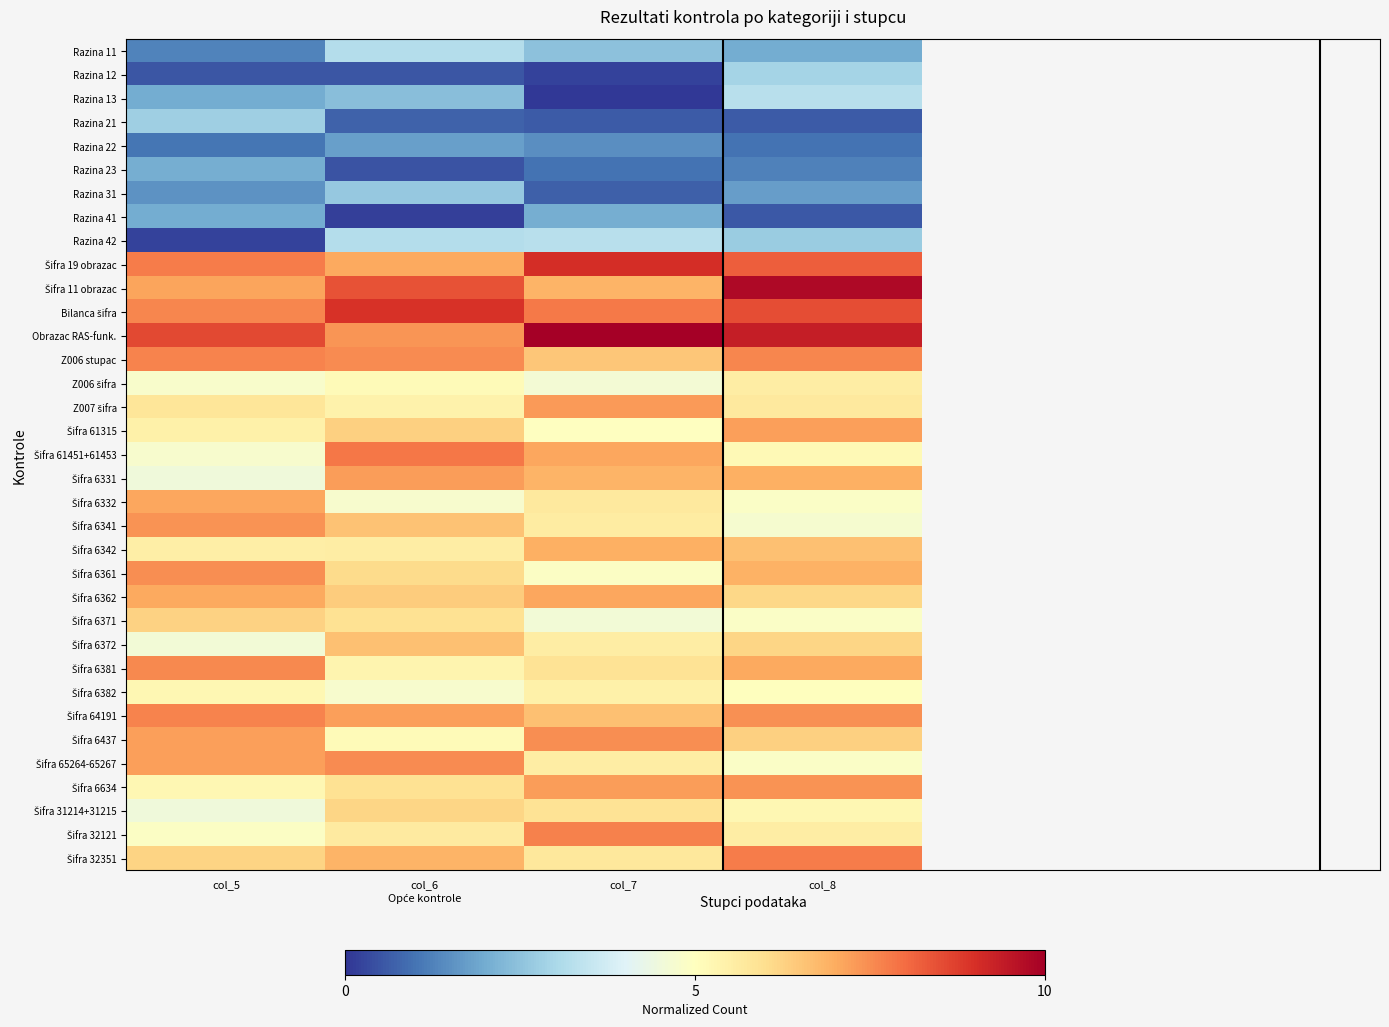

Rank the series at col_6 from lowest to highest value.

Razina 41, Razina 23, Razina 12, Razina 21, Razina 22, Razina 13, Razina 31, Razina 42, Razina 11, Šifra 6332, Šifra 6382, Šifra 6437, Z006 šifra, Šifra 6381, Z007 šifra, Šifra 6342, Šifra 32121, Šifra 6634, Šifra 6371, Šifra 6361, Šifra 31214+31215, Šifra 61315, Šifra 6362, Šifra 6341, Šifra 6372, Šifra 32351, Šifra 19 obrazac, Šifra 64191, Šifra 6331, Obrazac RAS-funk., Z006 stupac, Šifra 65264-65267, Šifra 61451+61453, Šifra 11 obrazac, Bilanca šifra